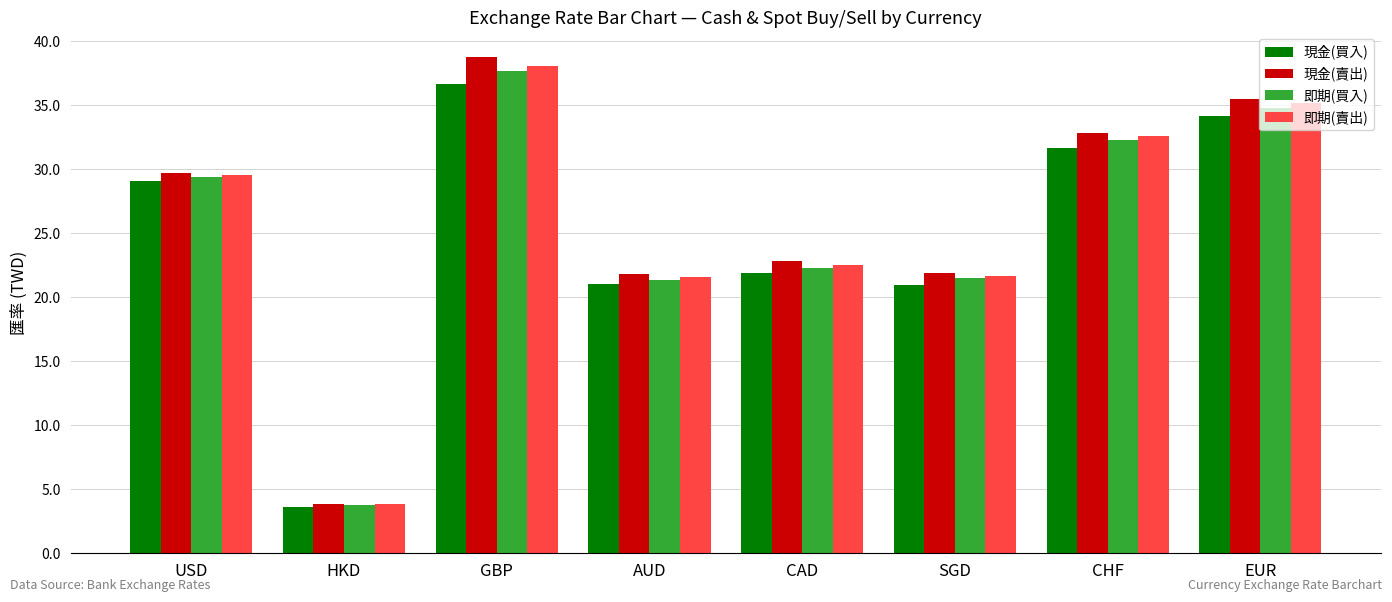

What is the sum of the 現金(買入) values at EUR and SGD?

55.1